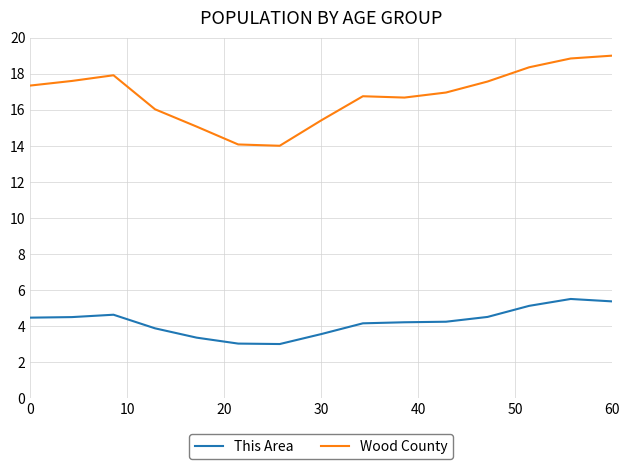

What is the difference between the maximum and minimum values in the This Area series?

2.5